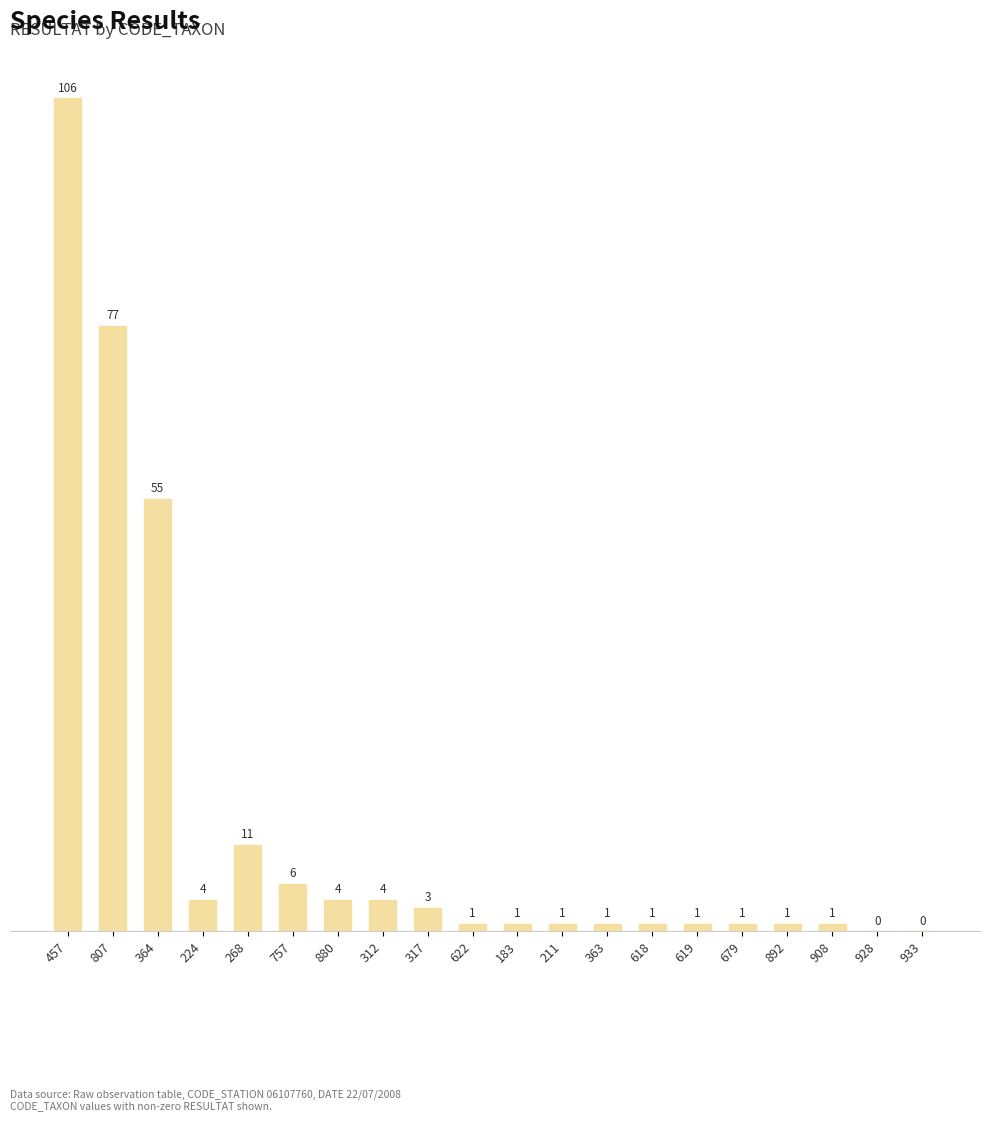

True or false: the data shows 112 at 807.

False